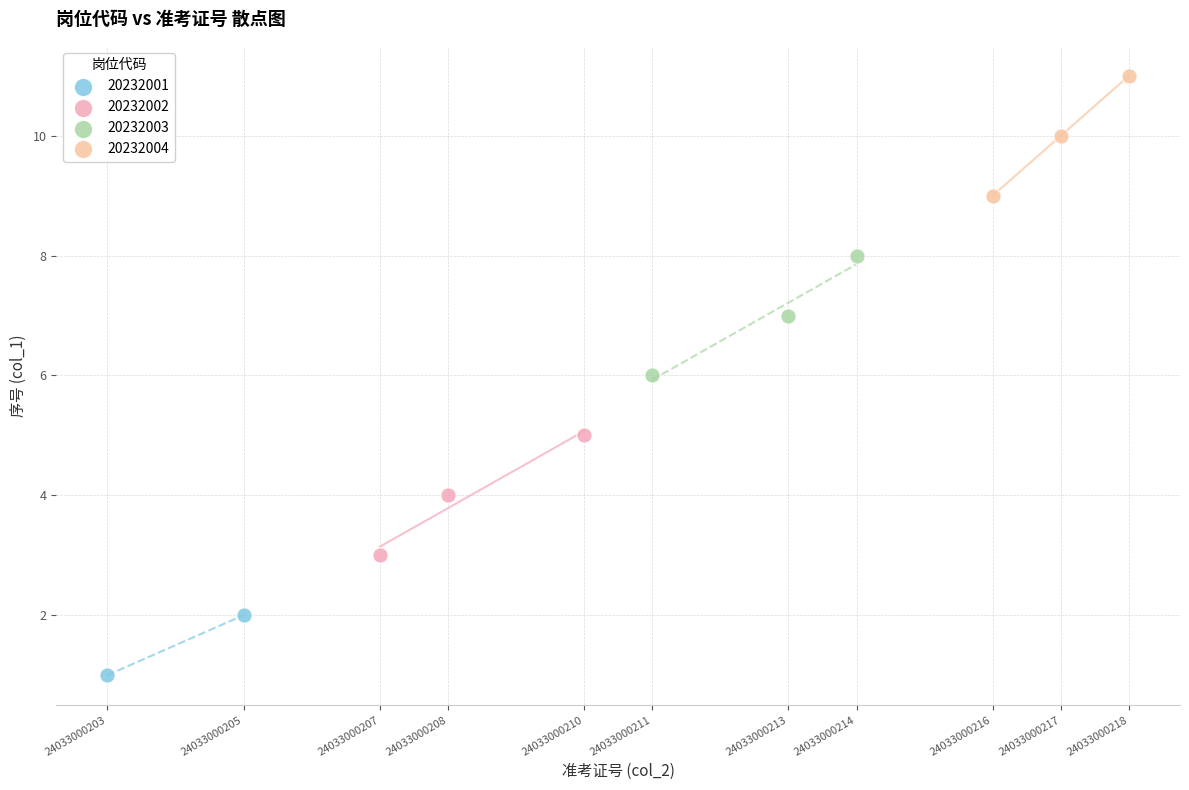

What are all the series names shown in the legend?

20232001, 20232002, 20232003, 20232004